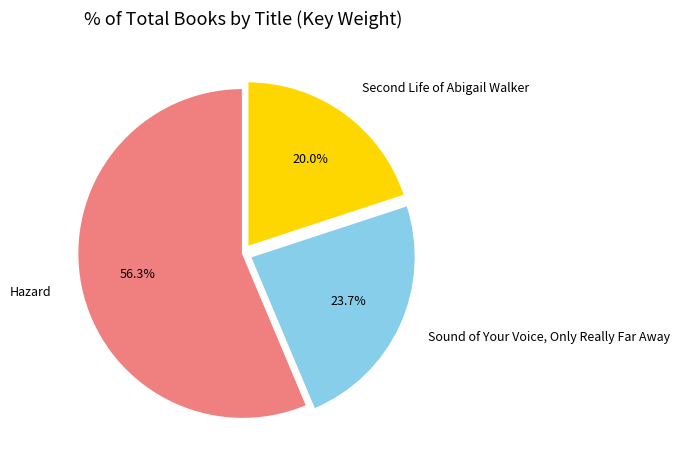

How many slices are in this pie chart?

3